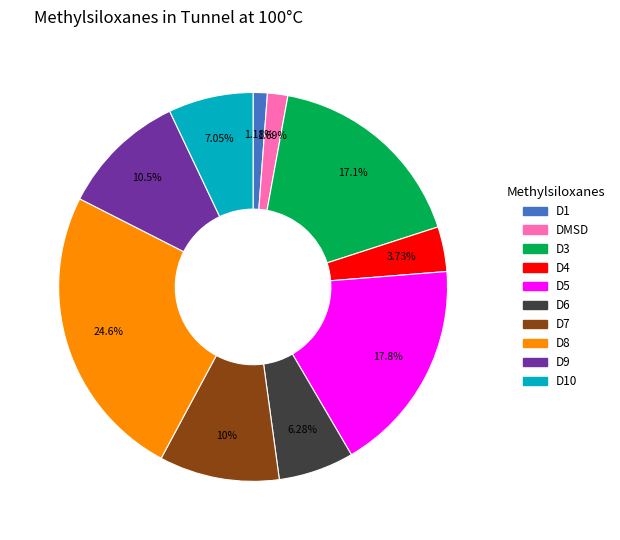

How many slices are in this pie chart?

10